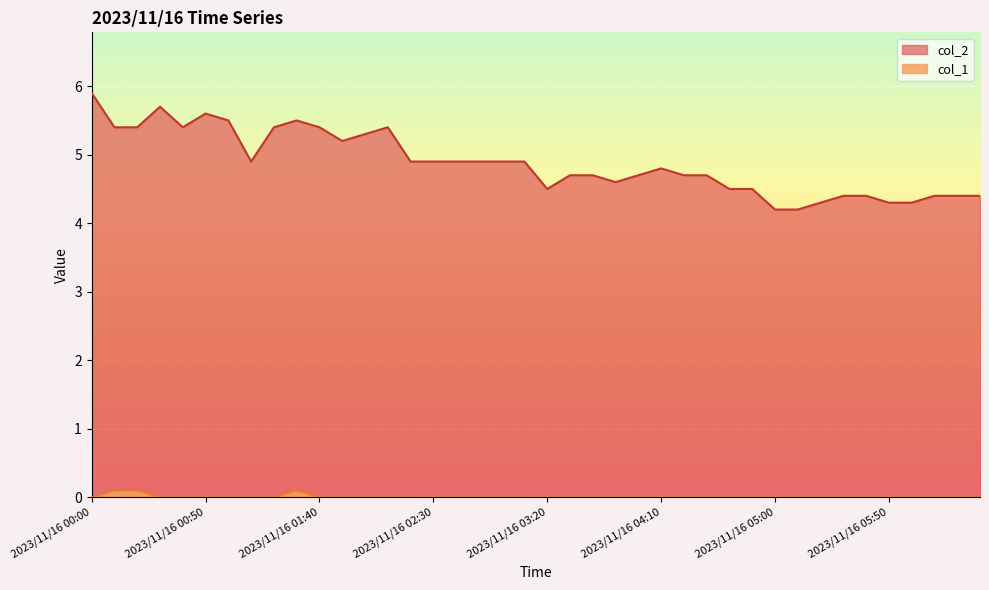

Where is col_1 nearest to the value 0?

2023/11/16 00:00